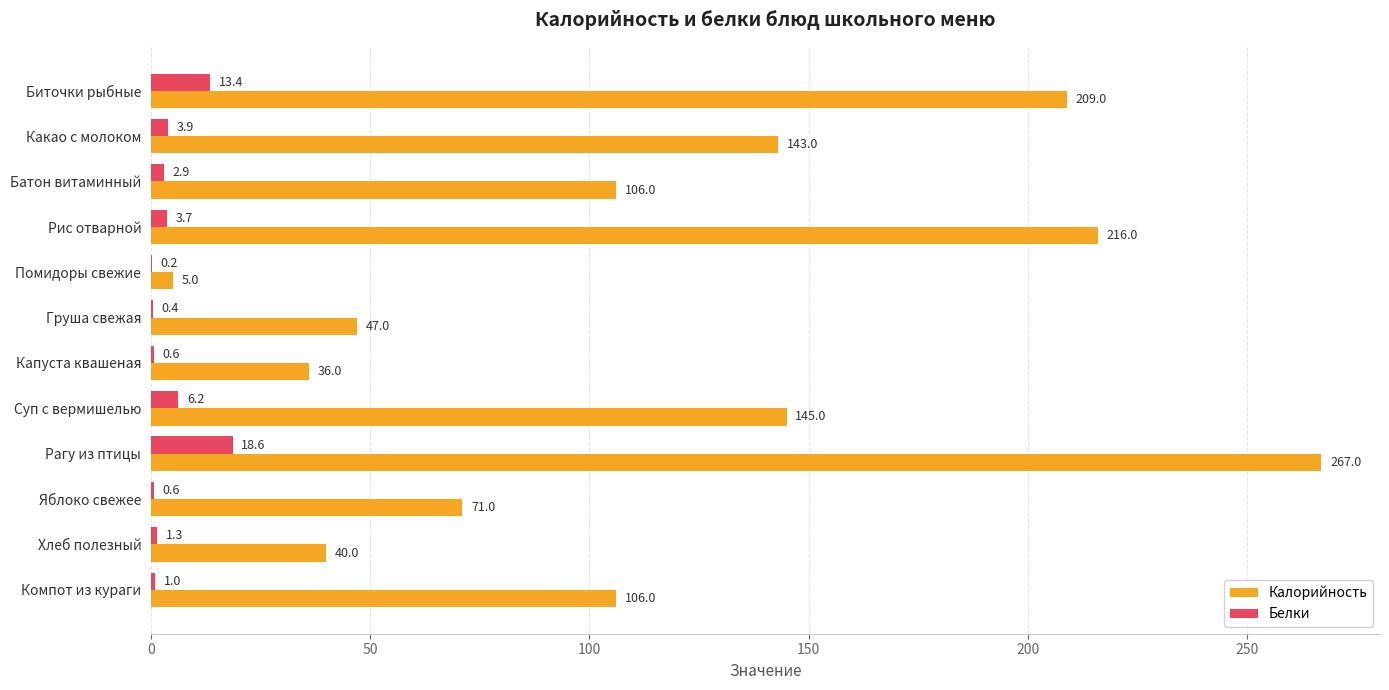

At which category is the sum across all series the highest?

Рагу из птицы